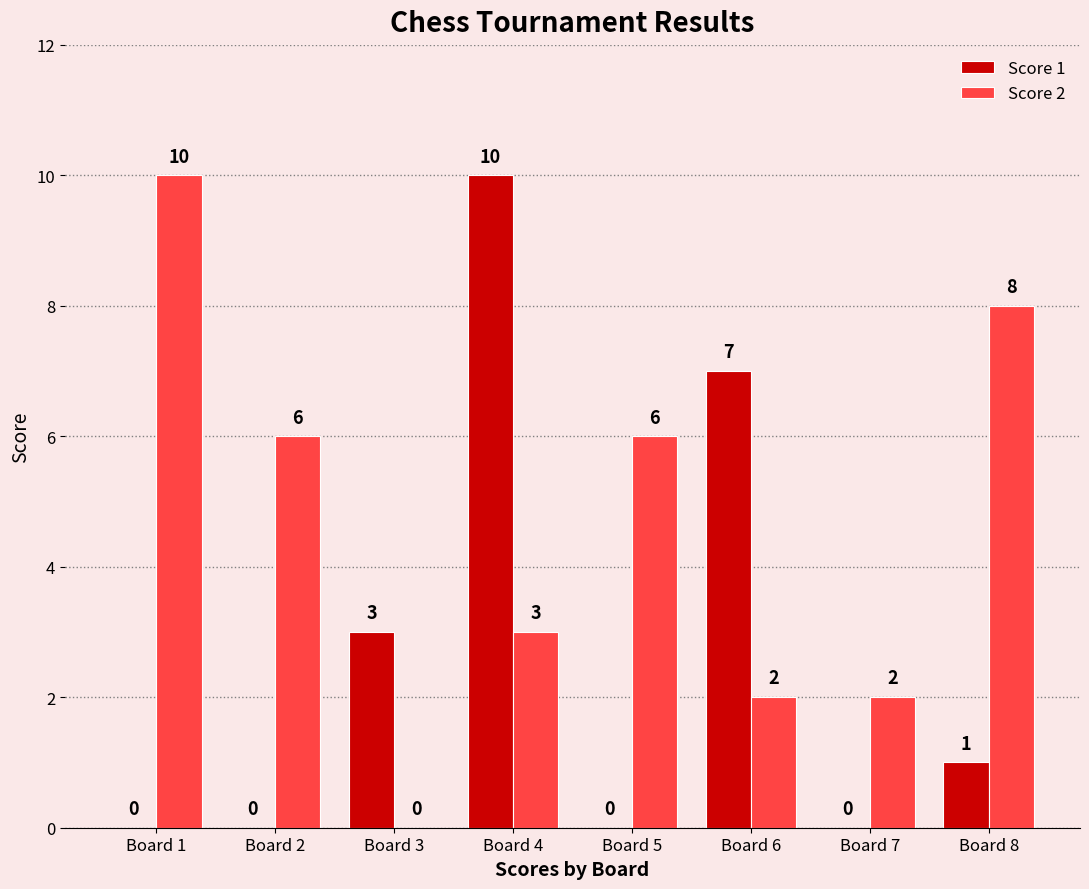

What is the sum of the Score 2 values at Board 8 and Board 4?

11